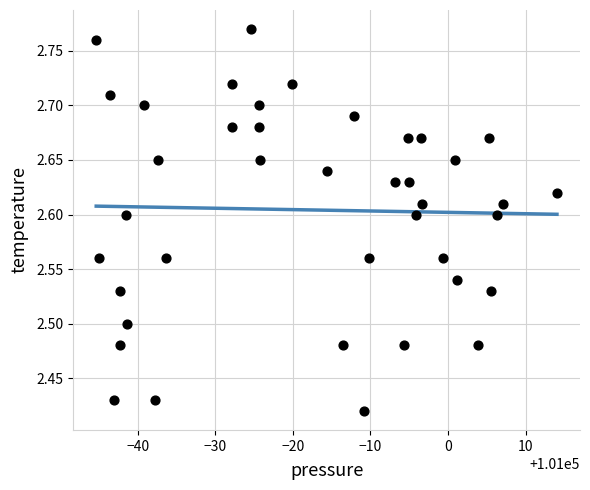

What is the range of X values (max minus min)?

59.4